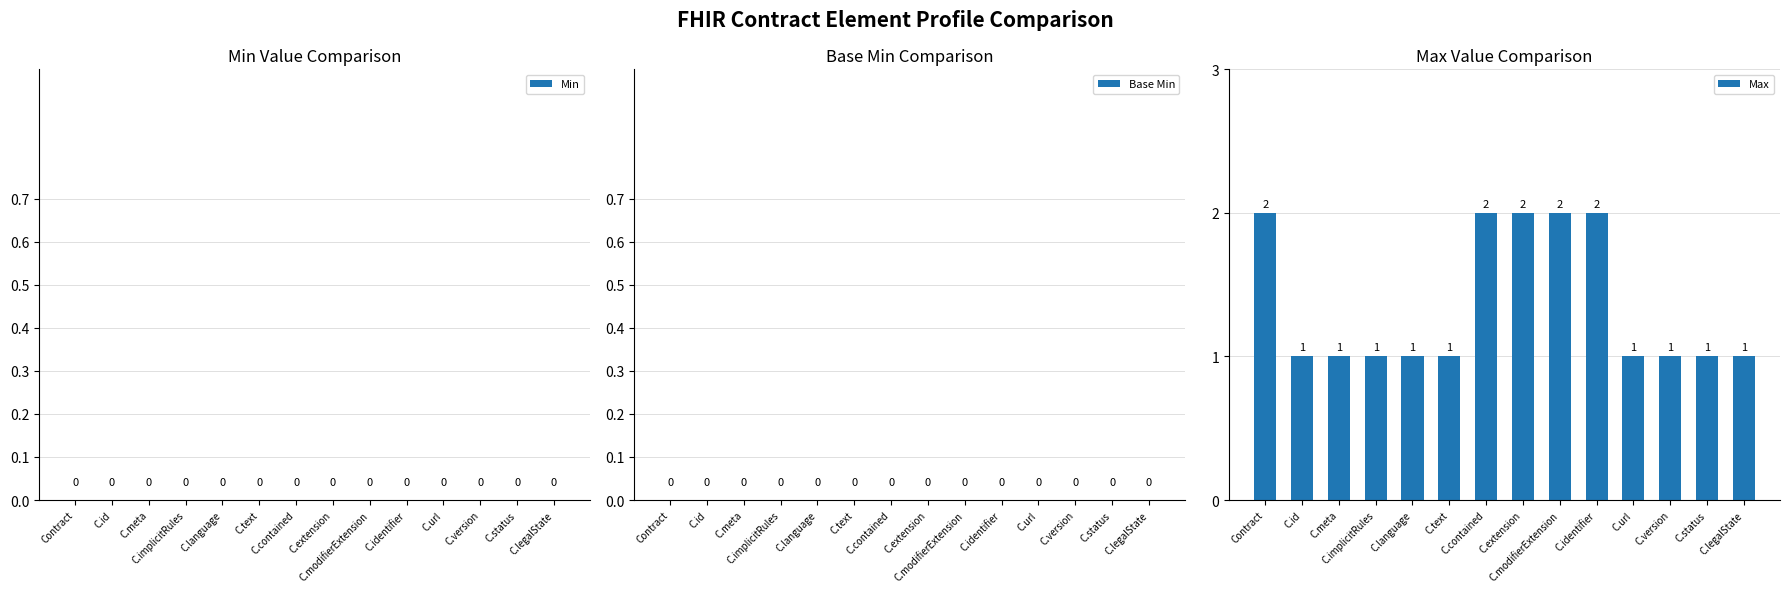

What is the sum of all values?

19